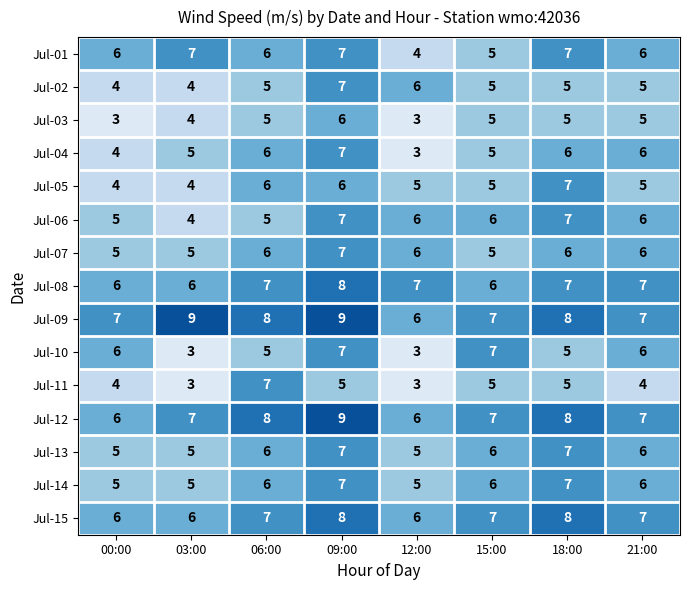

What is the lowest value of the Jul-07 series?

5